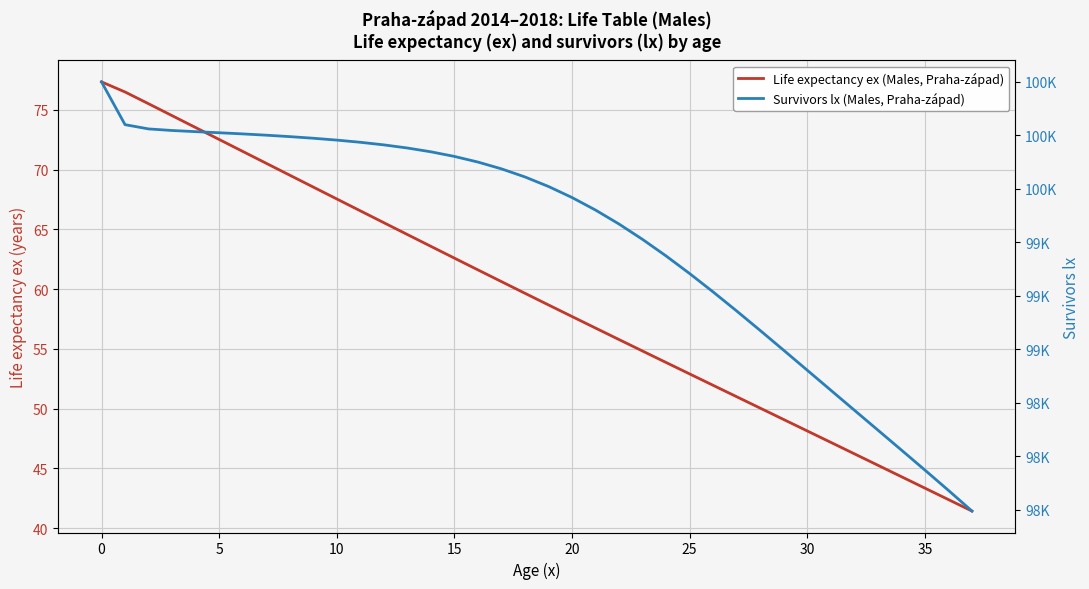

Count the number of data series in this chart.

2